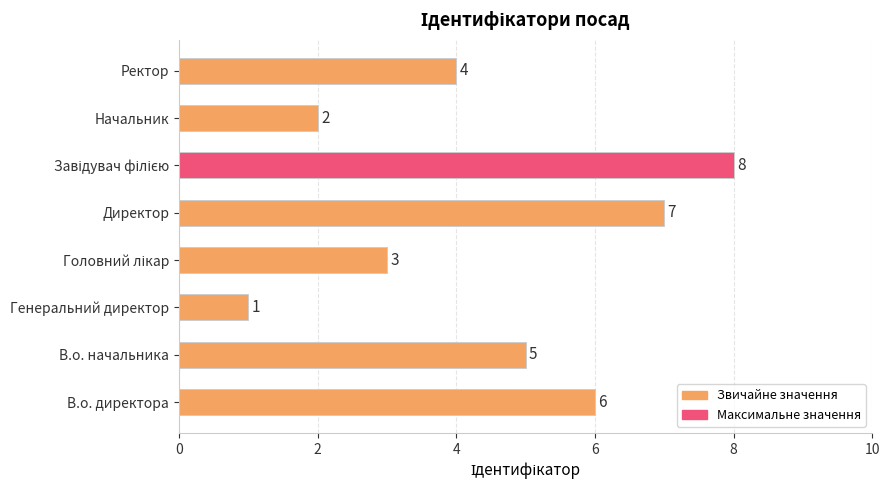

Which has a higher value, В.о. директора or Начальник?

В.о. директора